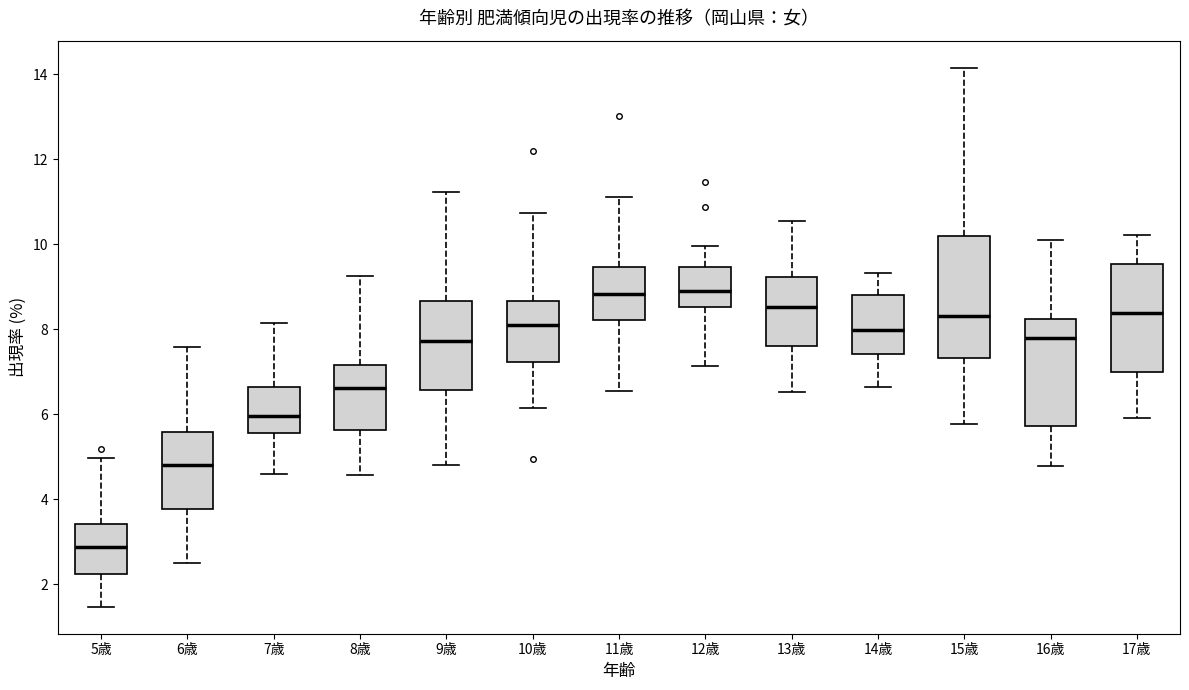

Which box has the lowest median line?

5歳